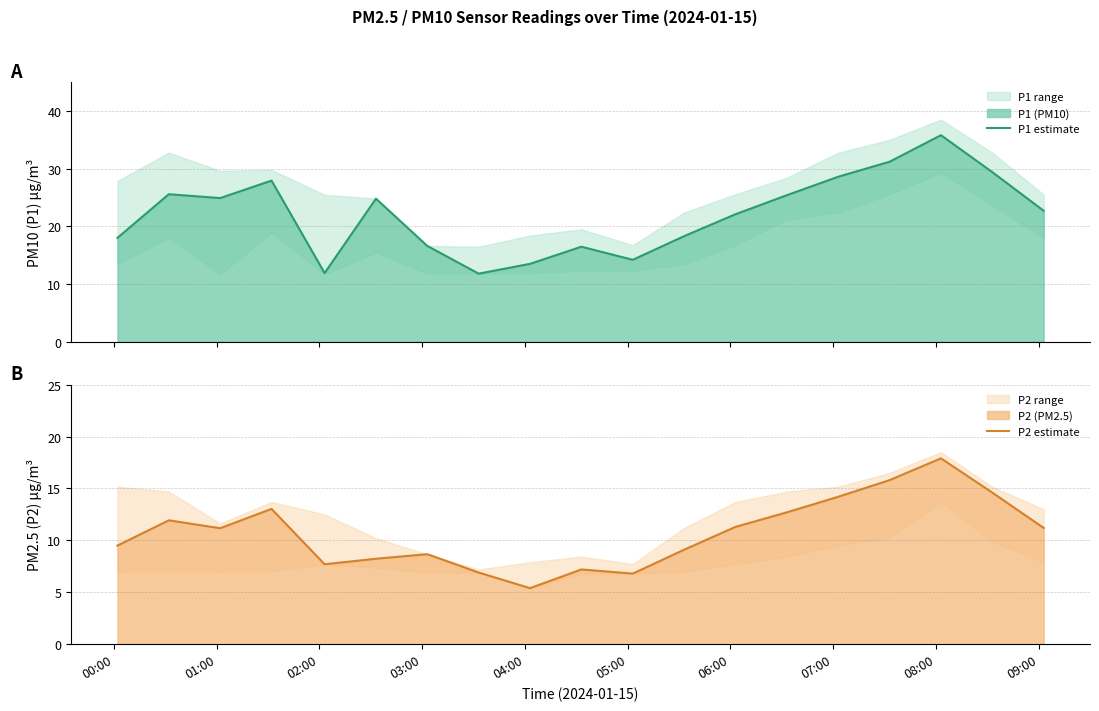

At which category does P1 estimate reach its first local valley?

02:00